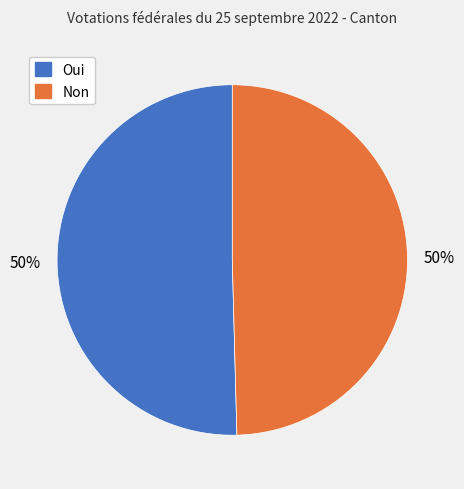

To the nearest percent, what is the average slice percentage?

50%